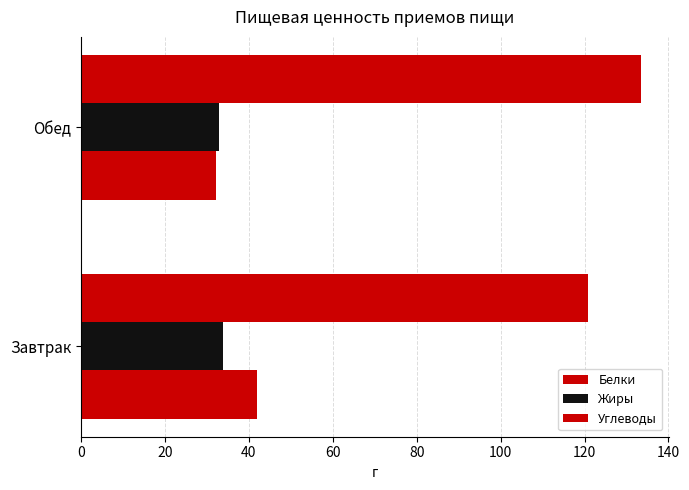

Reading right to left, list all the values displayed in this chart.

Белки: 32.2	41.8
Жиры: 32.8	33.8
Углеводы: 133.3	120.9